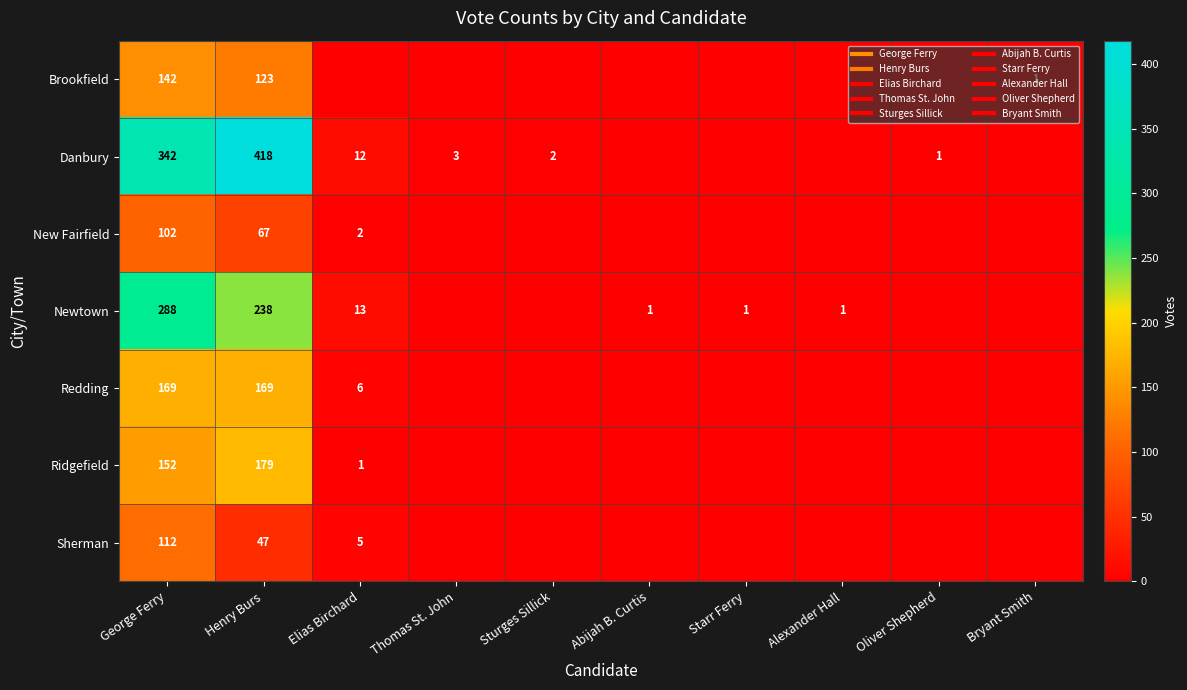

At which category is the sum across all series the highest?

George Ferry